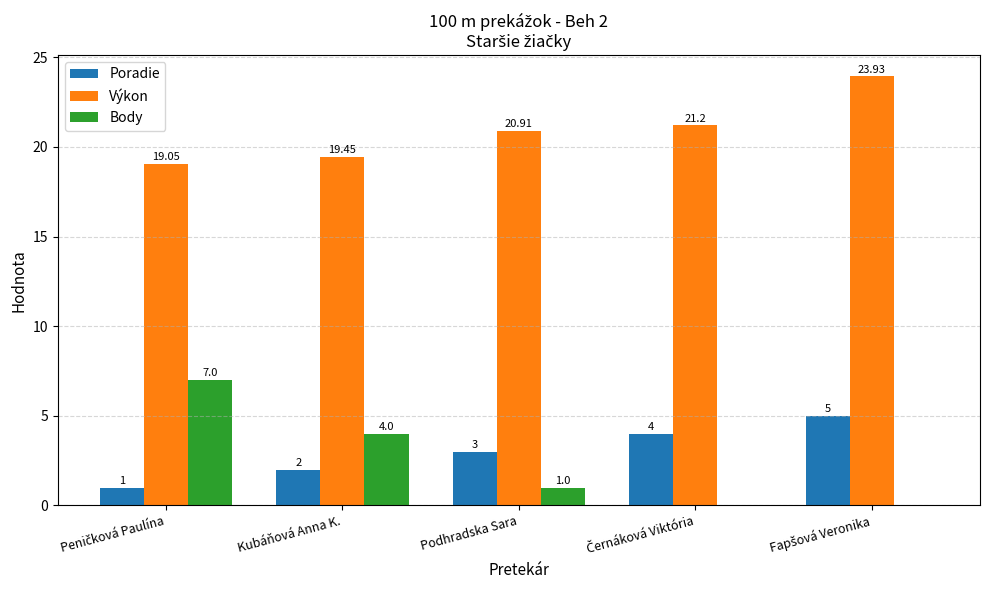

What is the sum of all Body values?

12.0